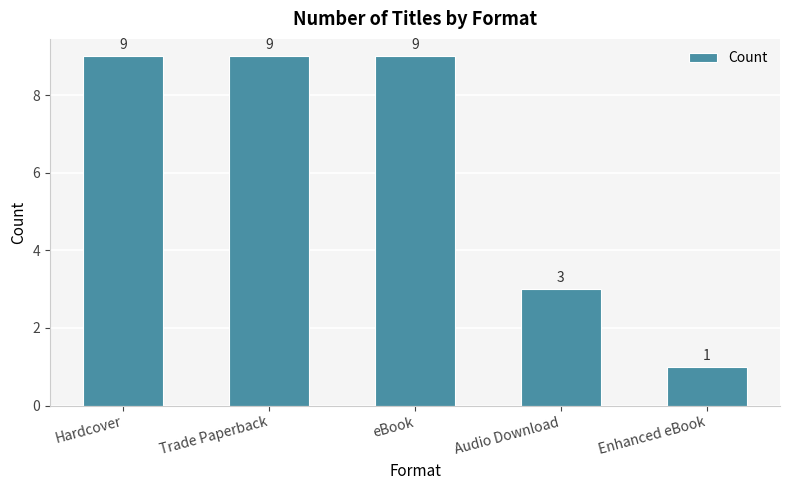

Which label corresponds to the smallest value in the chart?

Enhanced eBook